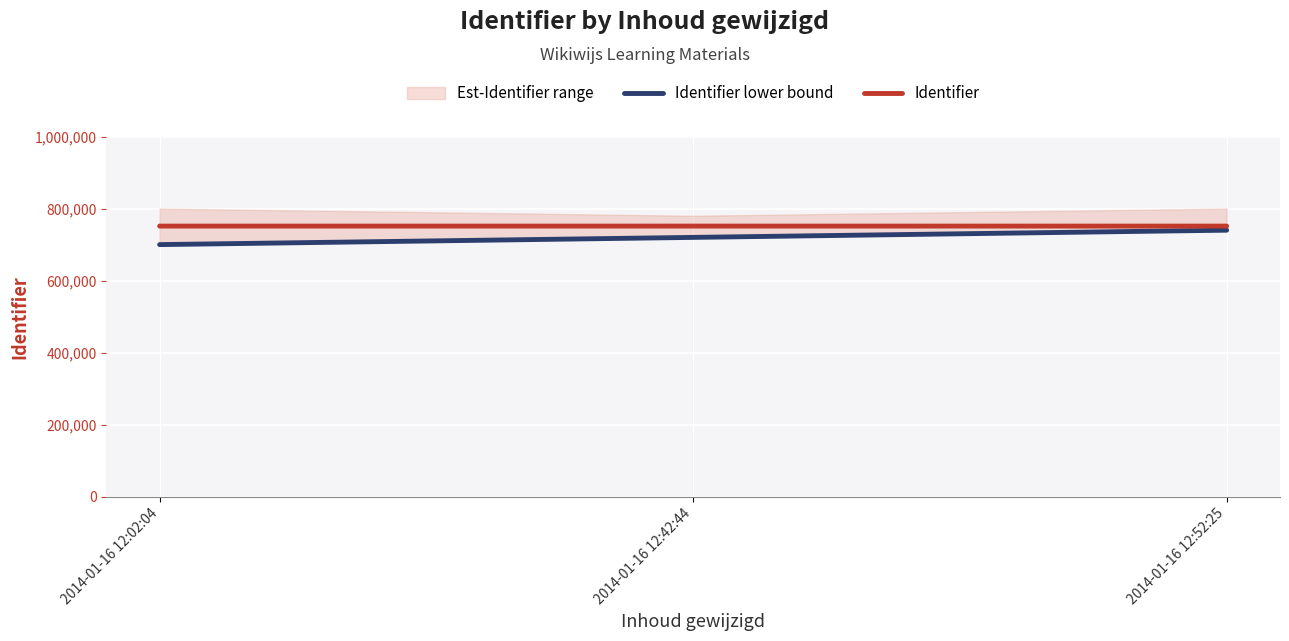

At which label does Identifier reach its minimum?

2014-01-16 12:02:04